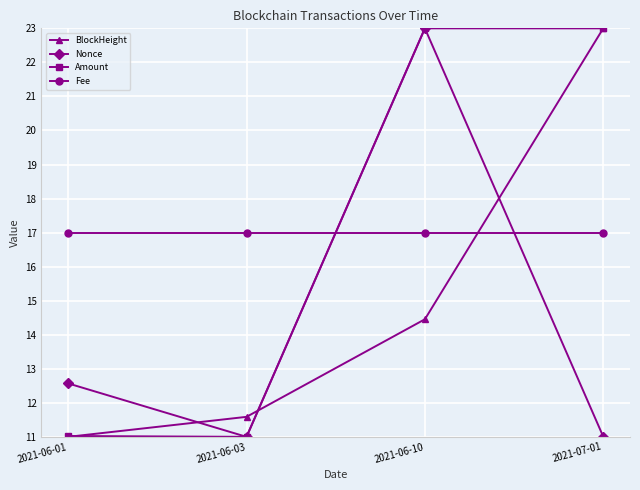

What is the lowest value of the Amount series?

11.0